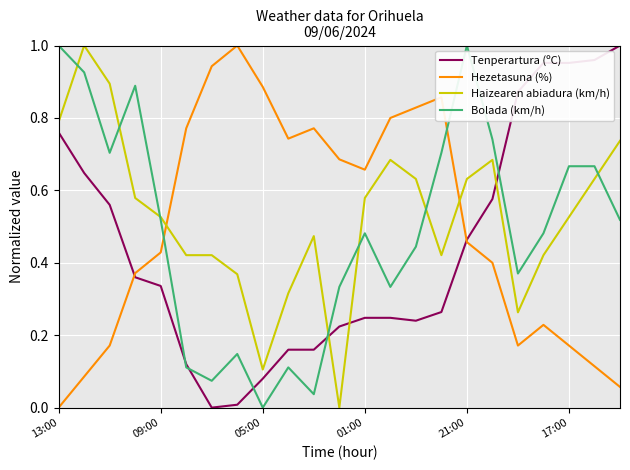

True or false: Bolada (km/h) and Hezetasuna (%) cross at least once.

True